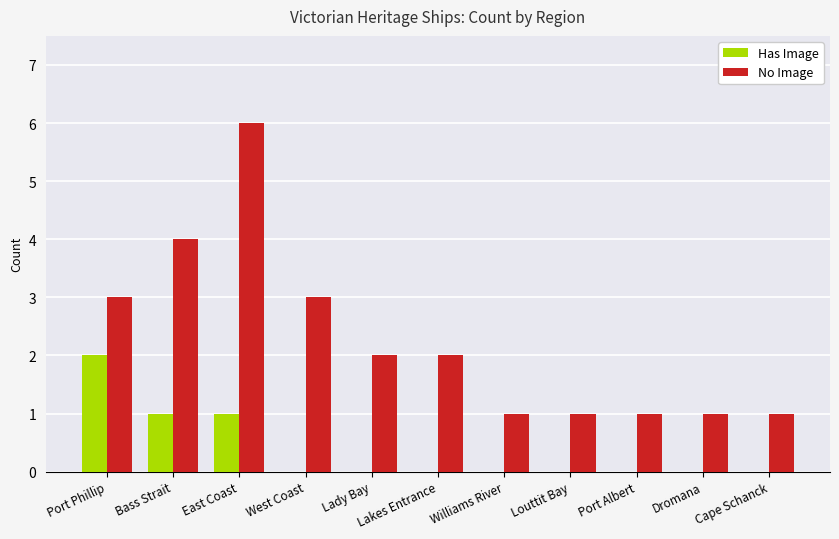

Reading right to left, extract all data points from this chart.

Has Image: Cape Schanck=0	Dromana=0	Port Albert=0	Louttit Bay=0	Williams River=0	Lakes Entrance=0	Lady Bay=0	West Coast=0	East Coast=1	Bass Strait=1	Port Phillip=2
No Image: Cape Schanck=1	Dromana=1	Port Albert=1	Louttit Bay=1	Williams River=1	Lakes Entrance=2	Lady Bay=2	West Coast=3	East Coast=6	Bass Strait=4	Port Phillip=3